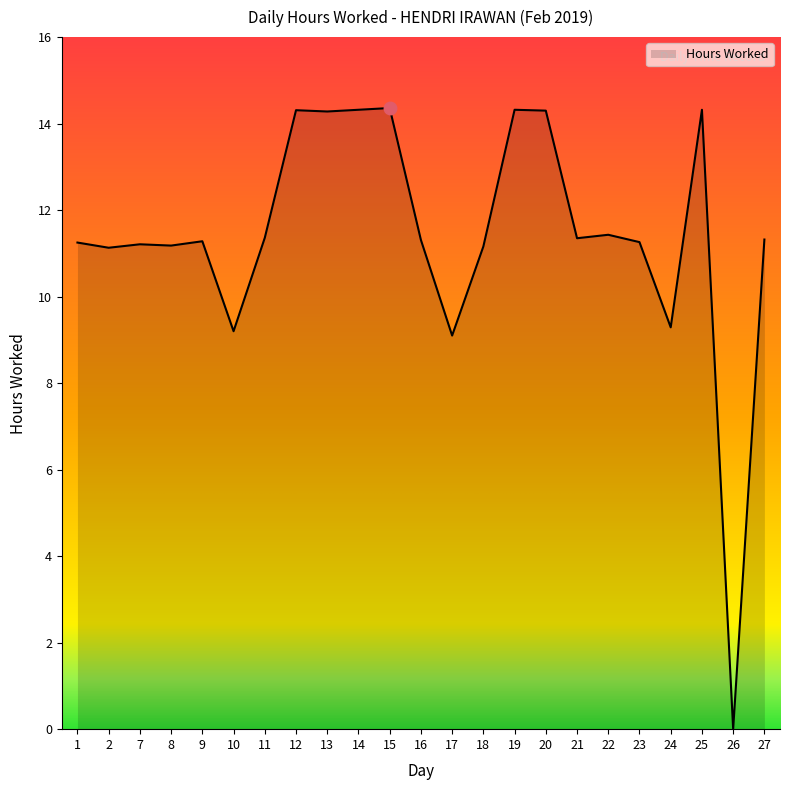

How many lines are shown in the chart?

1